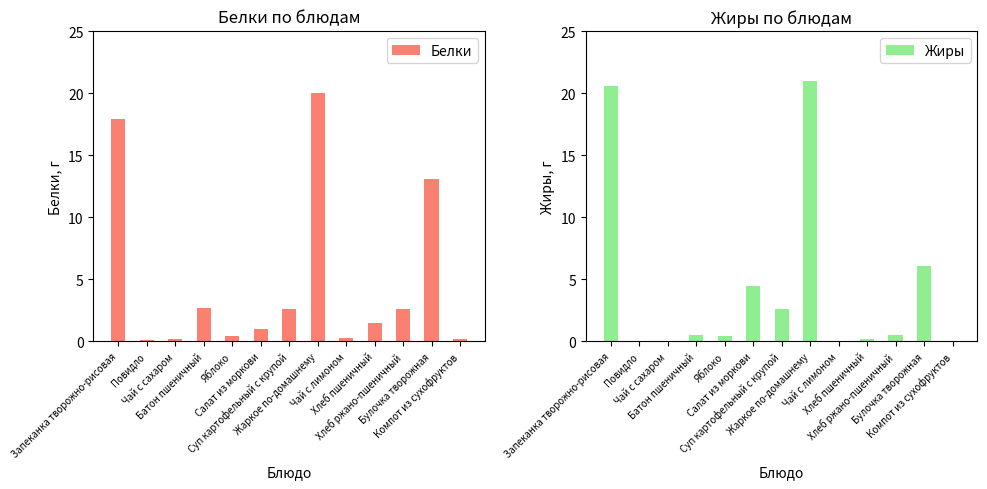

At which label does Белки reach its minimum?

Повидло